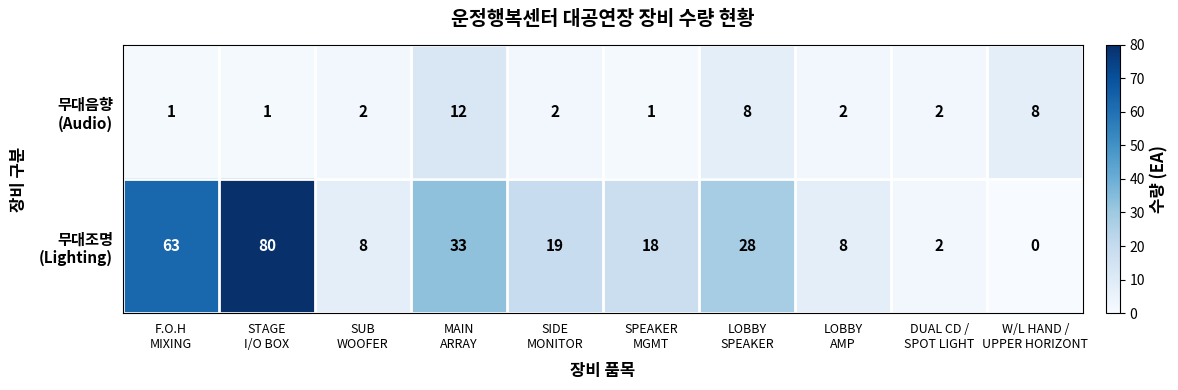

At how many categories does at least one series exceed 4?

9